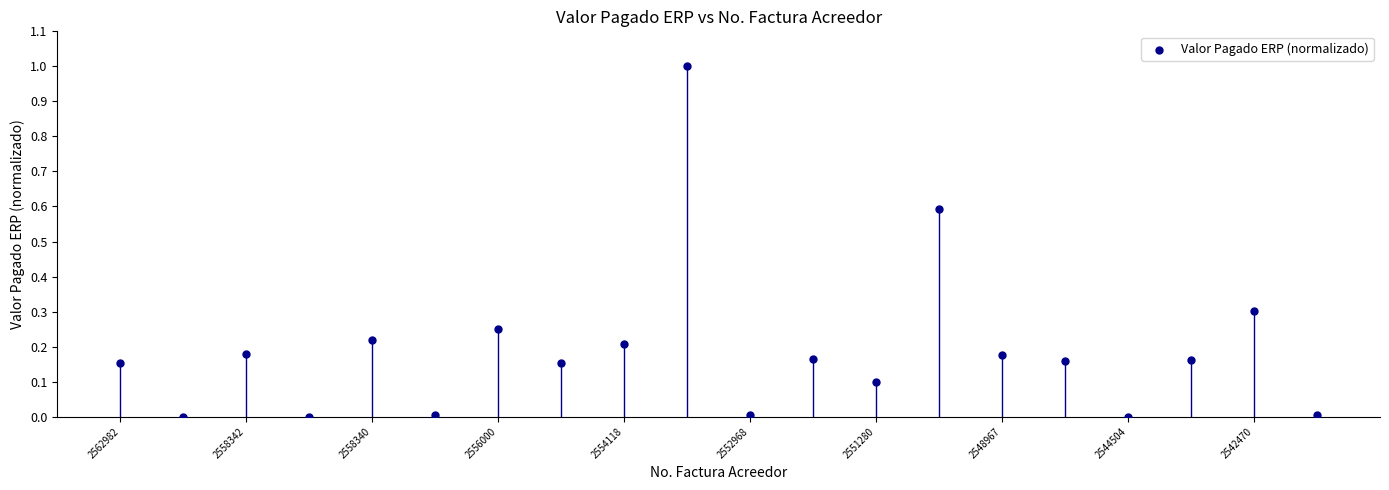

What is the range of Y values (max minus min)?

1.0